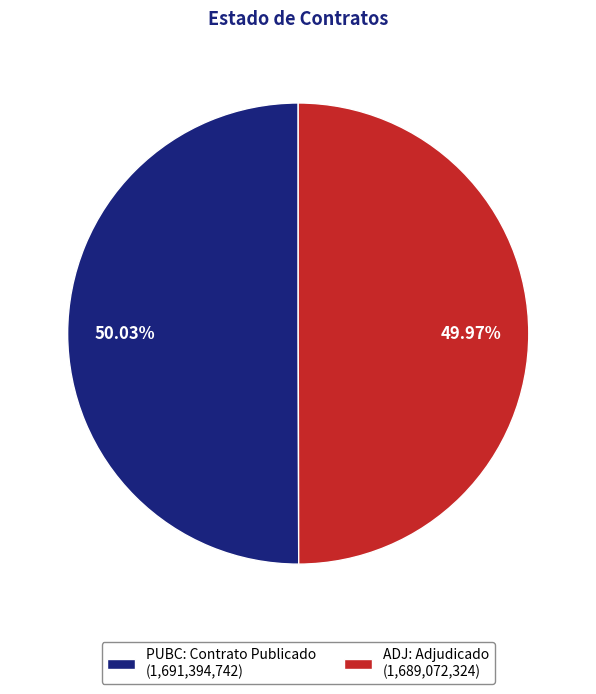

Do PUBC and ADJ together represent more than half of the pie?

Yes